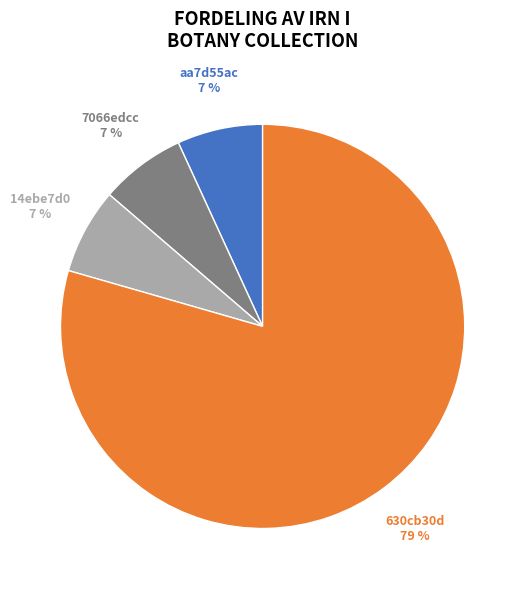

Do 630cb30d and 7066edcc together represent more than half of the pie?

Yes